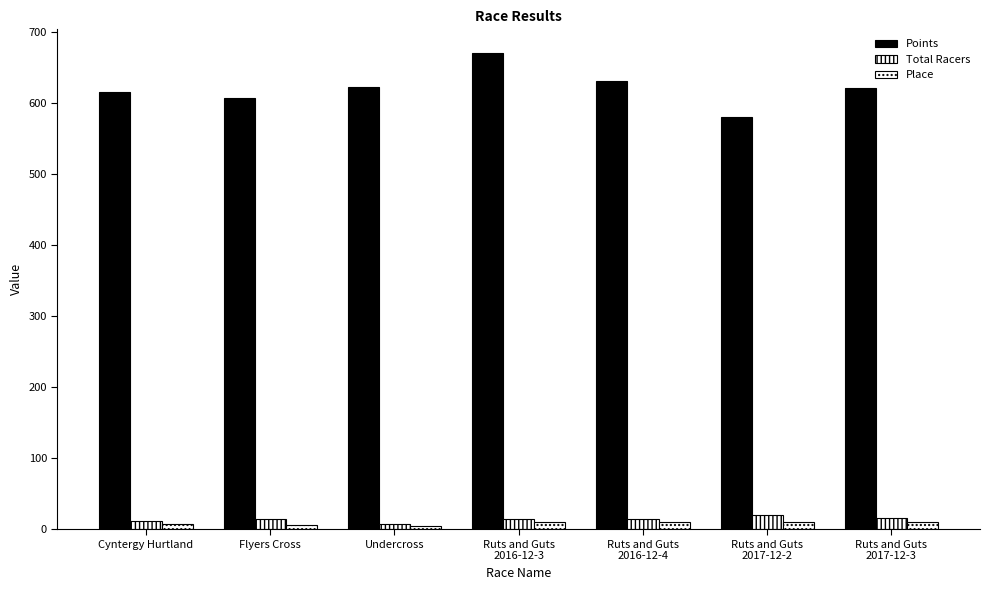

What is the label of the 5th bar from the left?

Ruts and Guts
2016-12-4